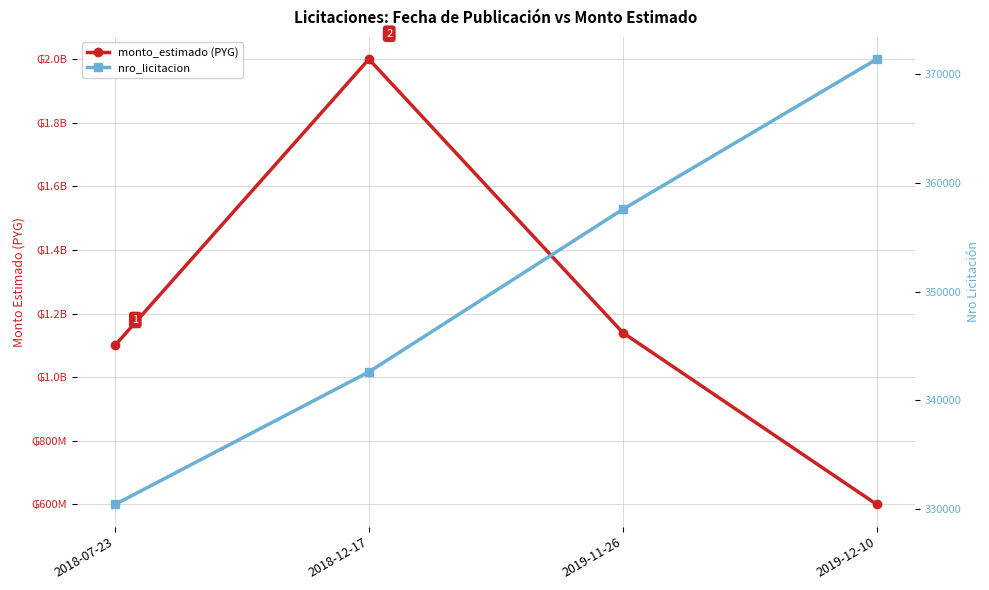

Is it true that nro_licitacion equals 342617 at 2018-12-17?

True